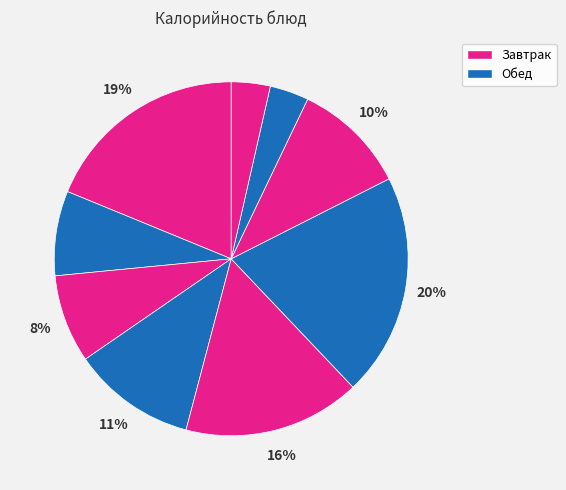

Does any single category account for the majority?

No